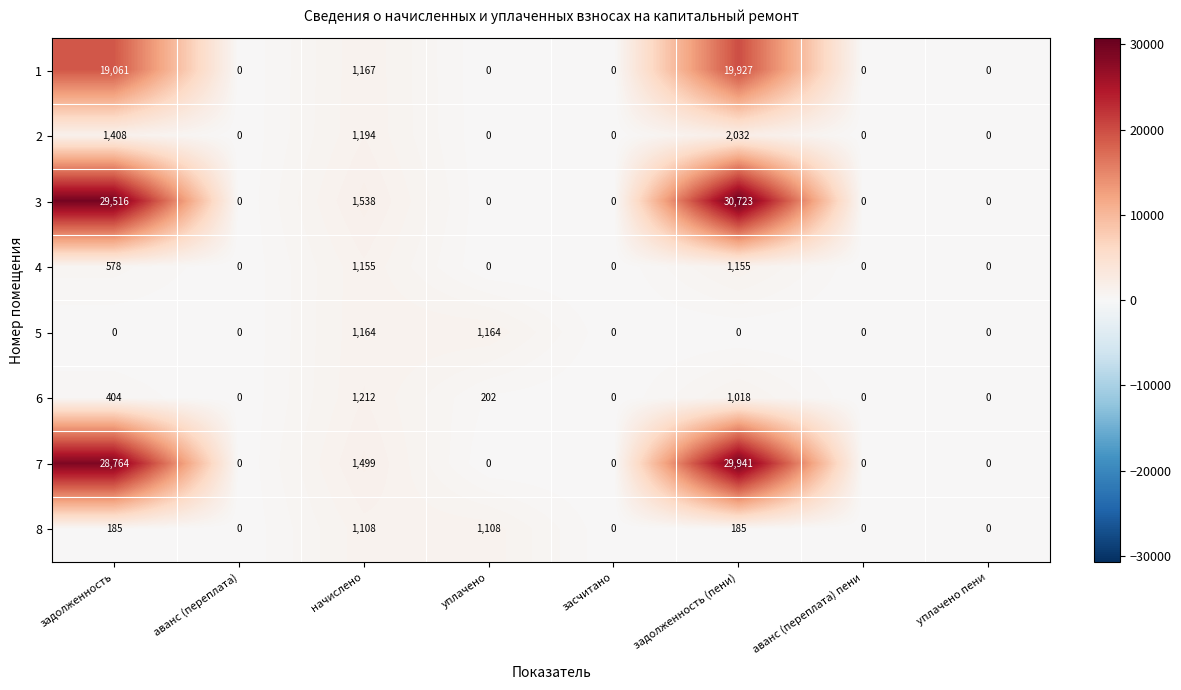

How many distinct data groups are displayed?

8